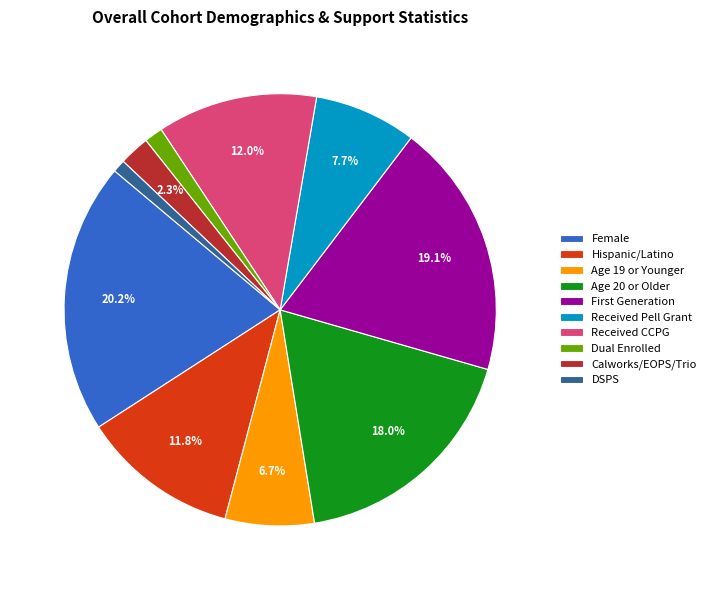

Count the number of slices in the pie.

10